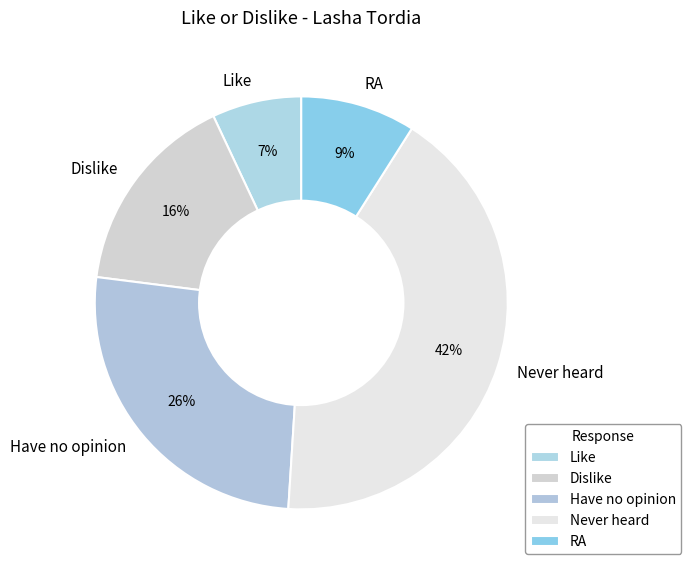

Rank the categories by value from lowest to highest.

Like, RA, Dislike, Have no opinion, Never heard